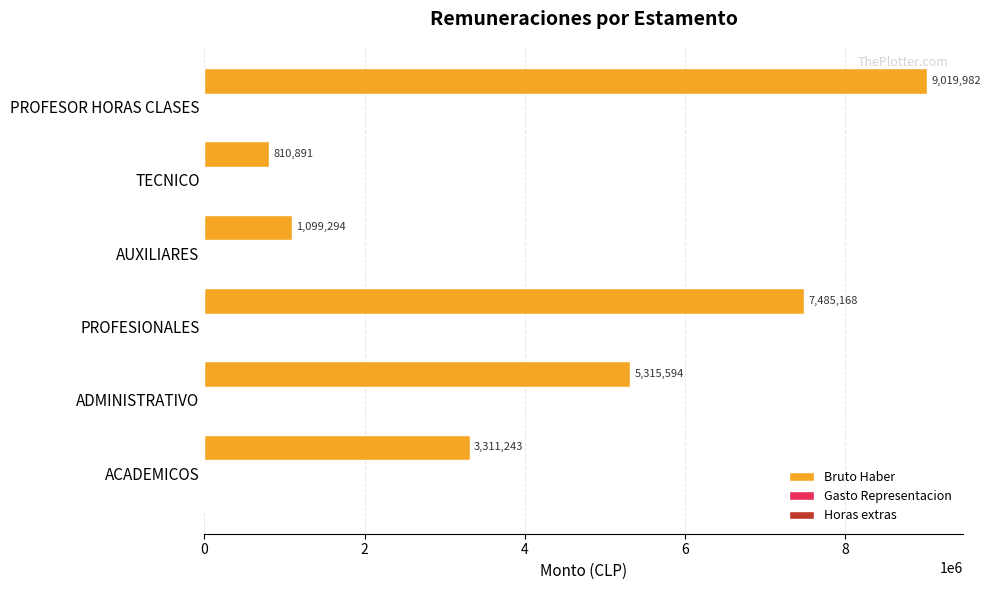

What is the smallest value displayed?

810891